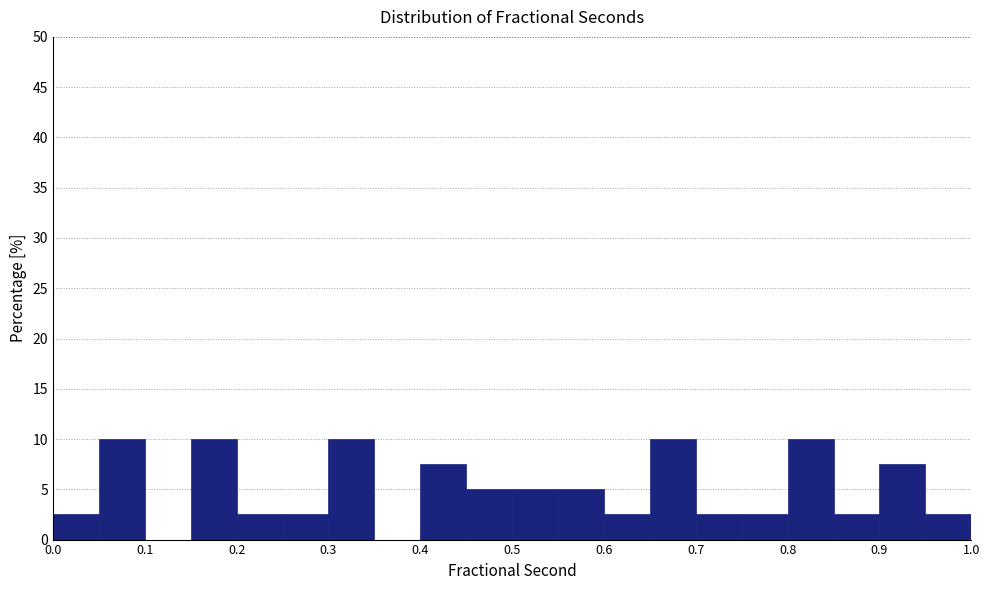

Reading left to right, transcribe this chart: for each bar, give the range it covers on the x-axis and its height. The values are not printed on the chart, so give them approximately, as read against the axis.

0.00 to 0.05: 2.5
0.05 to 0.10: 10.0
0.10 to 0.15: 0
0.15 to 0.20: 10.0
0.20 to 0.25: 2.5
0.25 to 0.30: 2.5
0.30 to 0.35: 10.0
0.35 to 0.40: 0
0.40 to 0.45: 7.5
0.45 to 0.50: 5.0
0.50 to 0.55: 5.0
0.55 to 0.60: 5.0
0.60 to 0.65: 2.5
0.65 to 0.70: 10.0
0.70 to 0.75: 2.5
0.75 to 0.80: 2.5
0.80 to 0.85: 10.0
0.85 to 0.90: 2.5
0.90 to 0.95: 7.5
0.95 to 1.00: 2.5